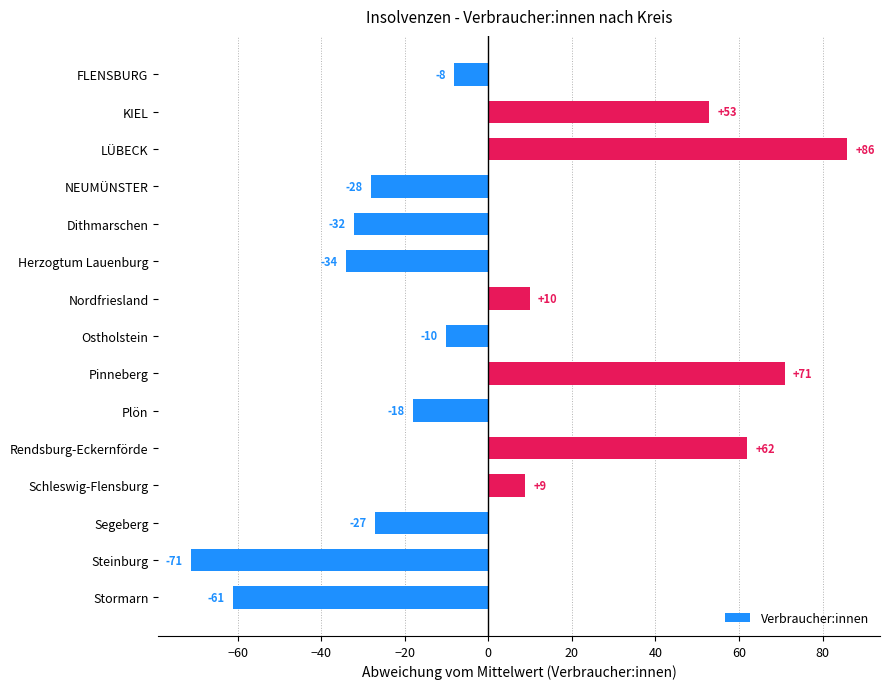

The chart shows a value of -27.1 at Segeberg. True or false?

True